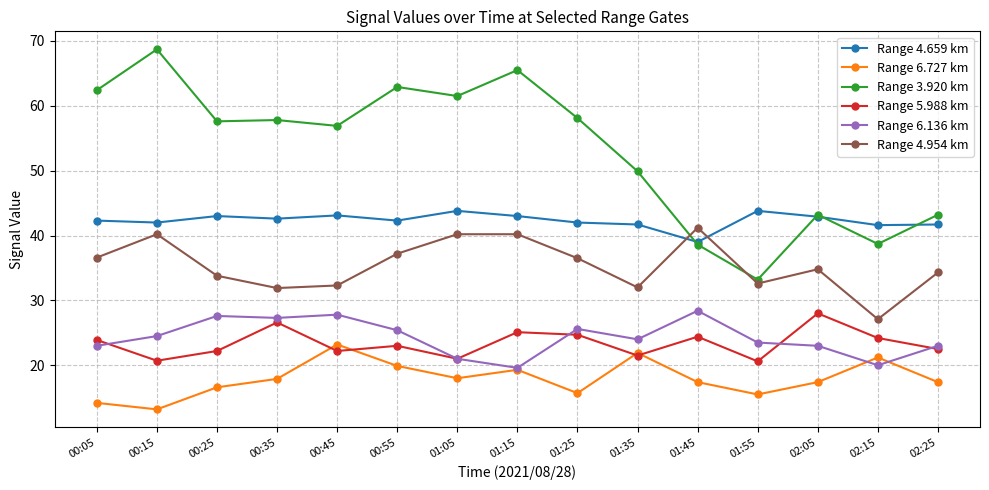

Is the value of Range 4.954 km at 01:15 greater than the value of Range 4.659 km at 00:35?

No